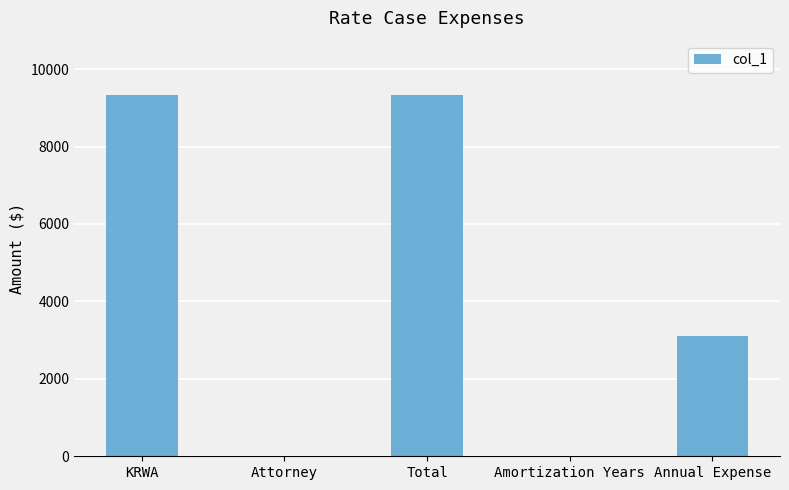

What is the difference between the values at Annual Expense and Attorney?

3111.7